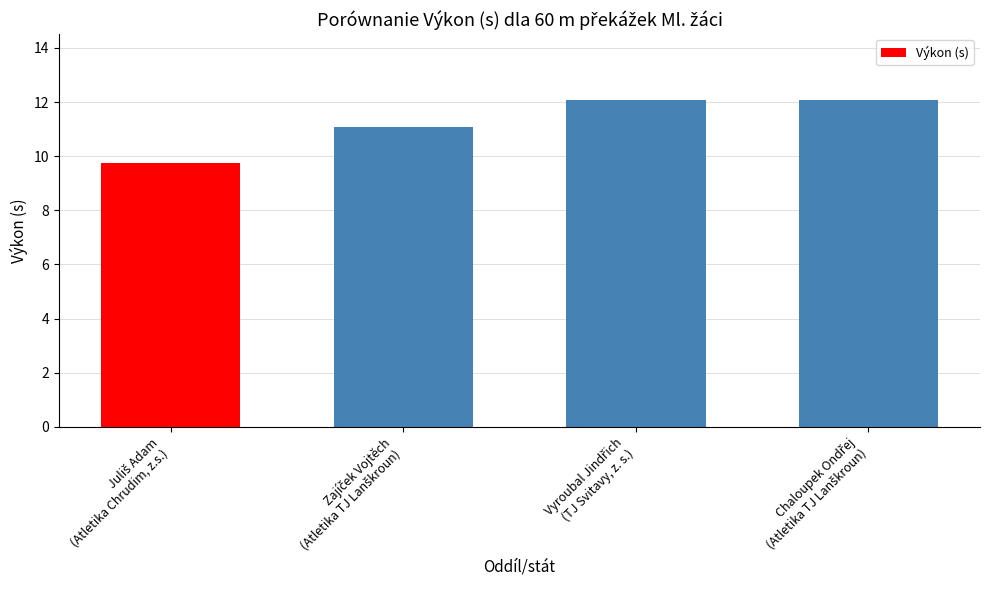

What is the greatest value displayed?

12.1